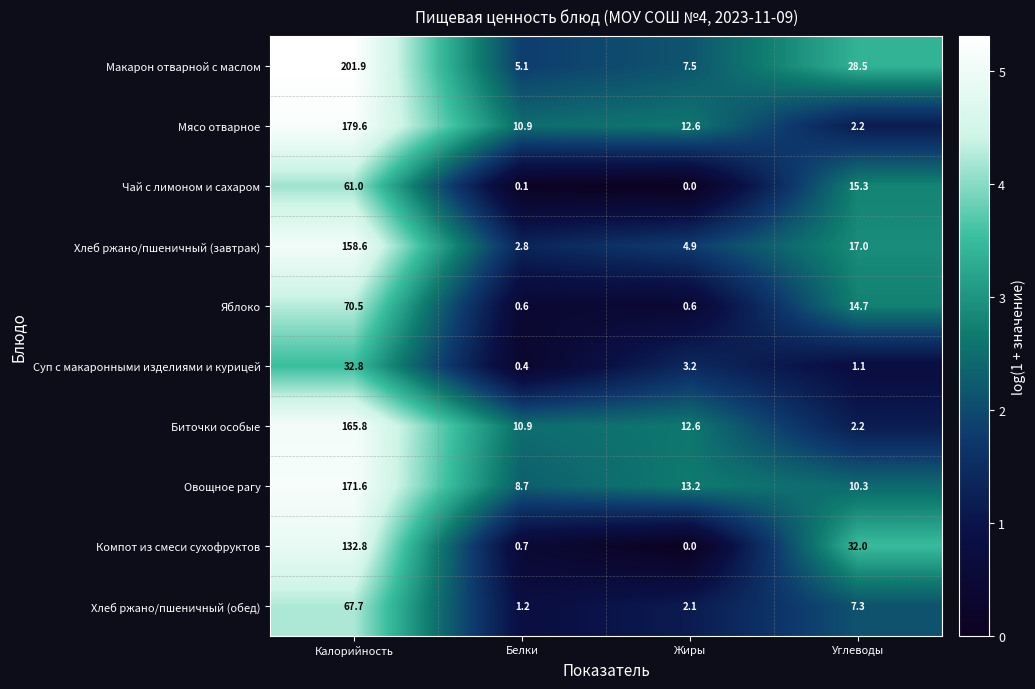

Which series has the largest range (max minus min)?

Макарон отварной с маслом